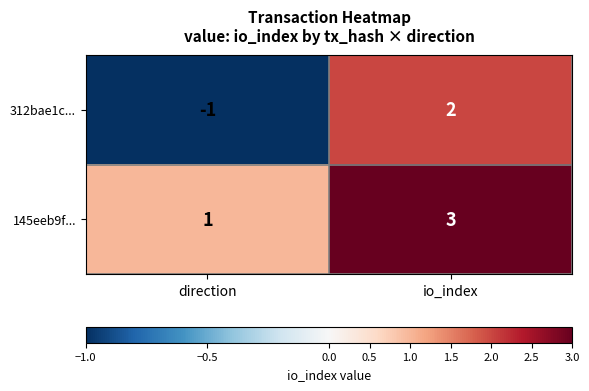

Between direction and io_index, which series saw the biggest shift?

312bae1c...